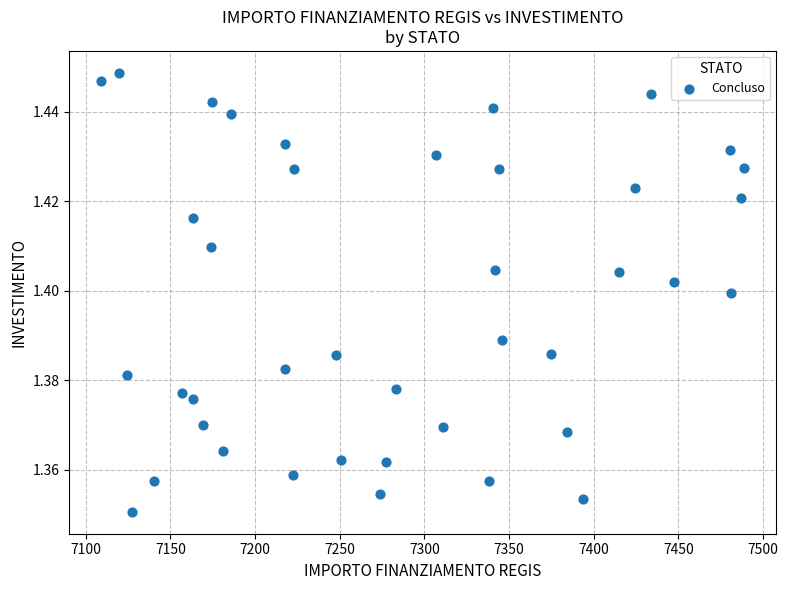

What is the range of X values (max minus min)?

379.7